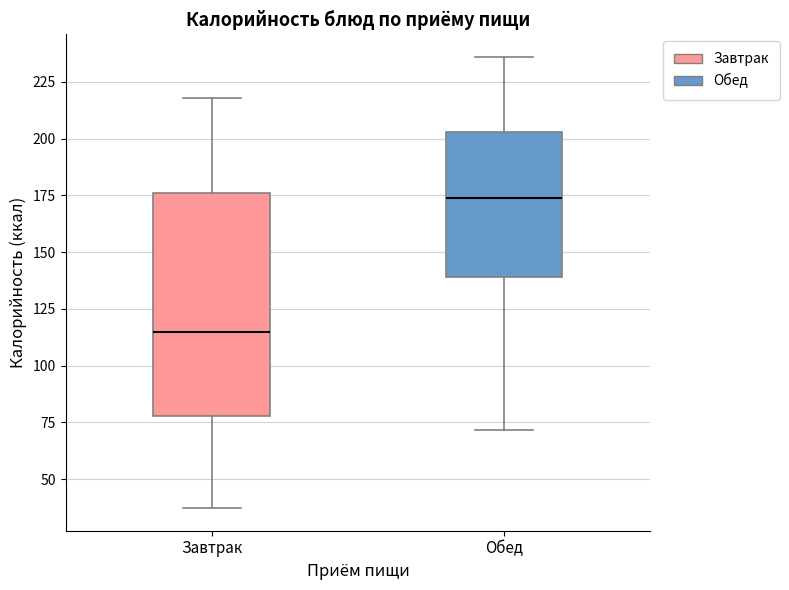

Reading left to right, read every box against the y-axis: the position of its median line, the range the box covers, and the ends of its whiskers. The values are not printed on the chart, so give them approximately, as read against the axis.

Завтрак: median 115, box 80 to 175, whiskers 35 to 220
Обед: median 175, box 140 to 205, whiskers 70 to 235